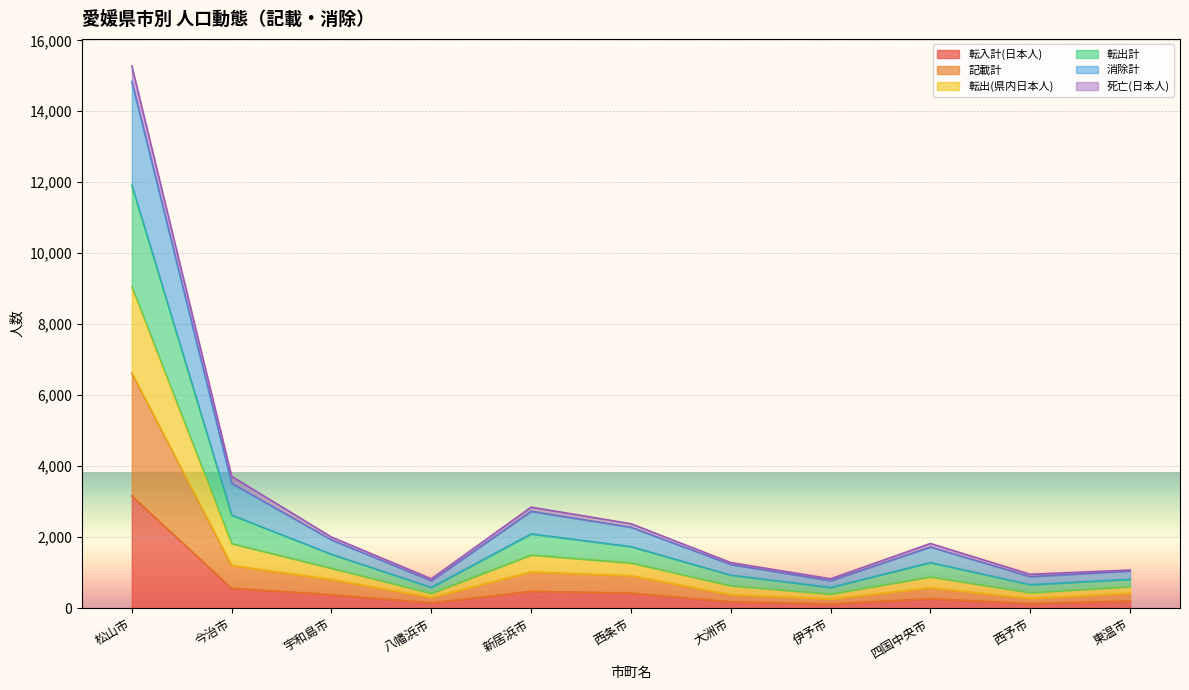

The 転入計(日本人) series shows 426 at 西条市. True or false?

True